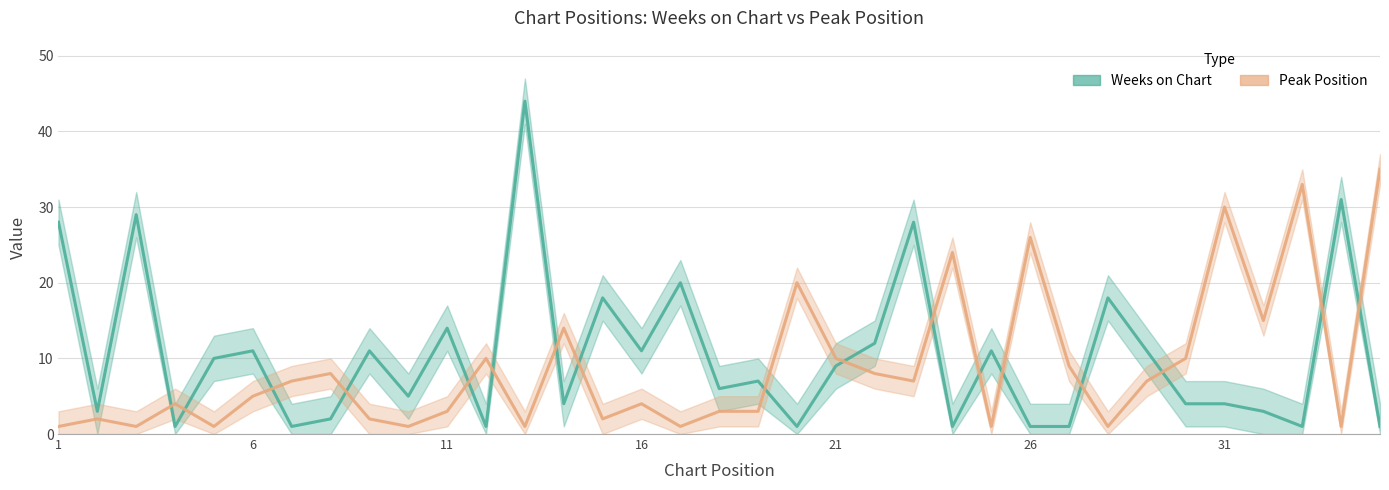

How many lines are shown in the chart?

2